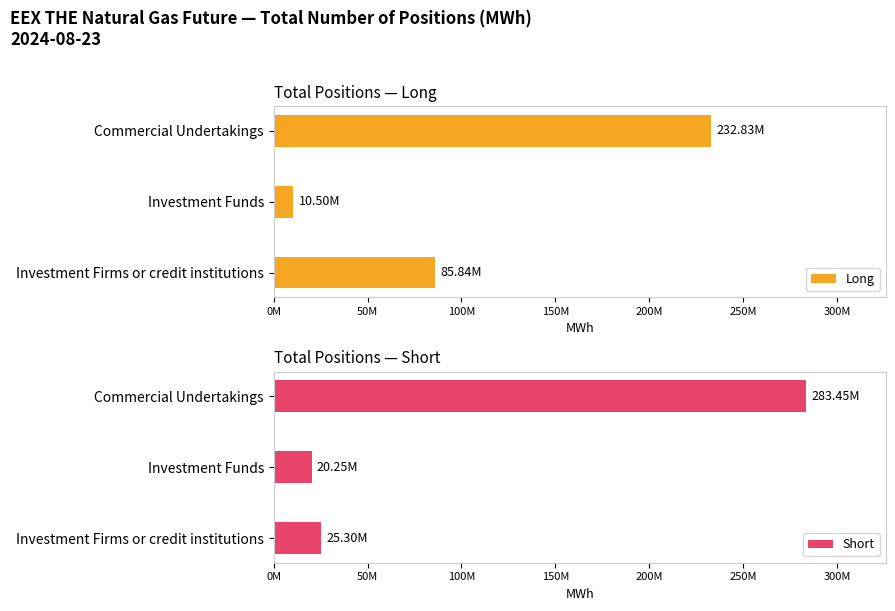

What is the sum of all Short values?

329000937